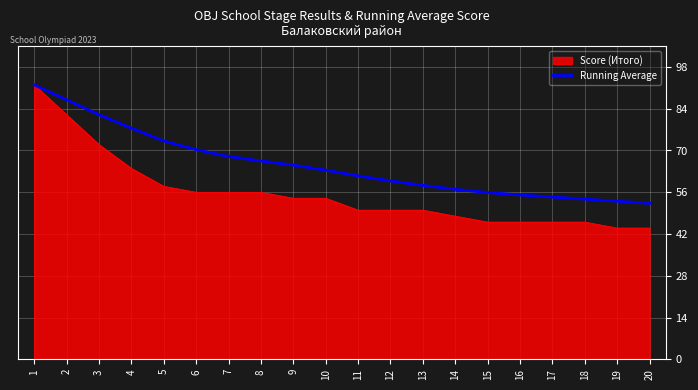

What is the smallest value displayed?

44.0